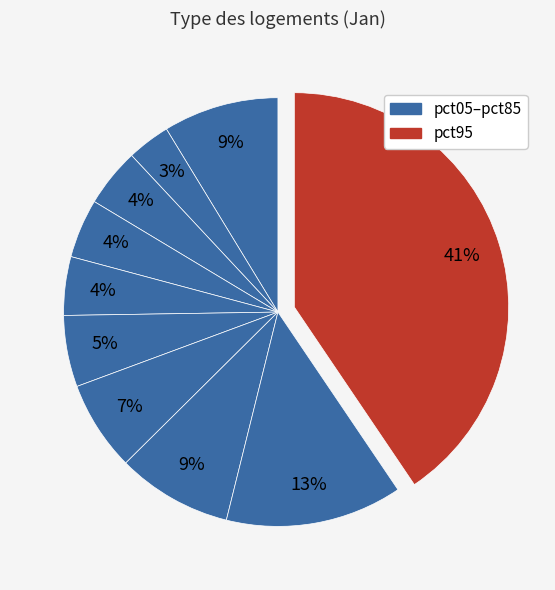

How many segments does this pie chart have?

10